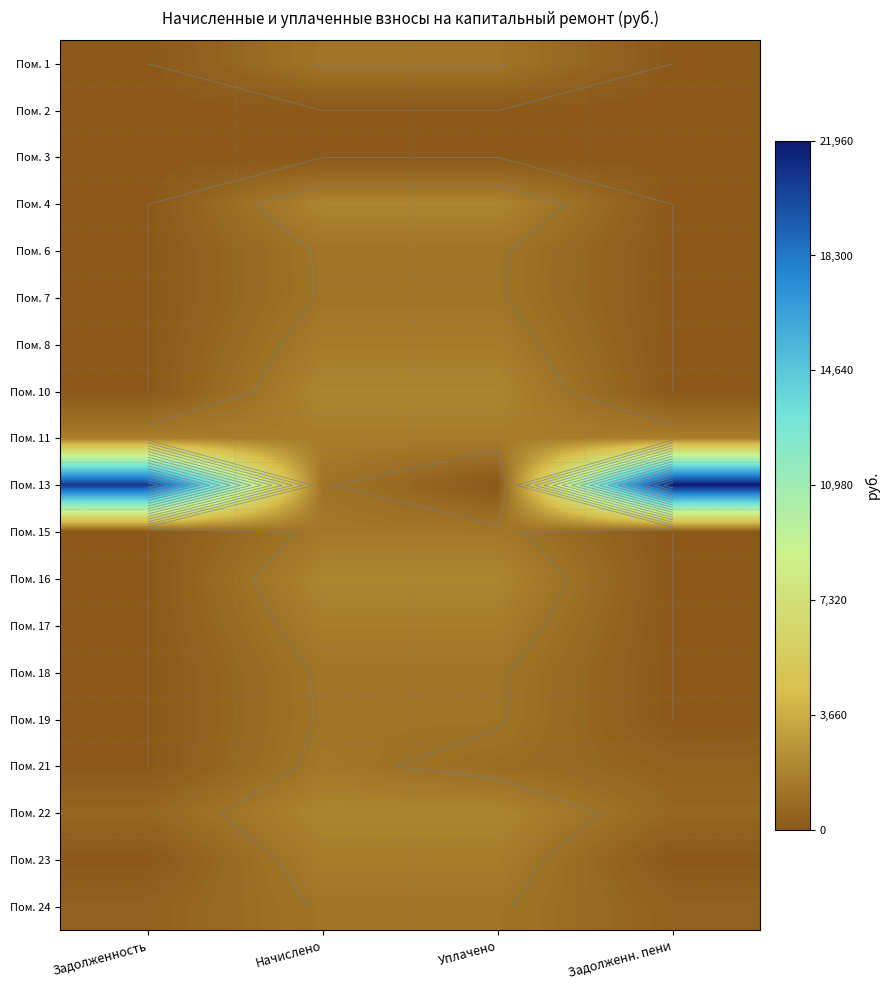

What is the spread (max minus min) of values at Уплачено?

1920.9